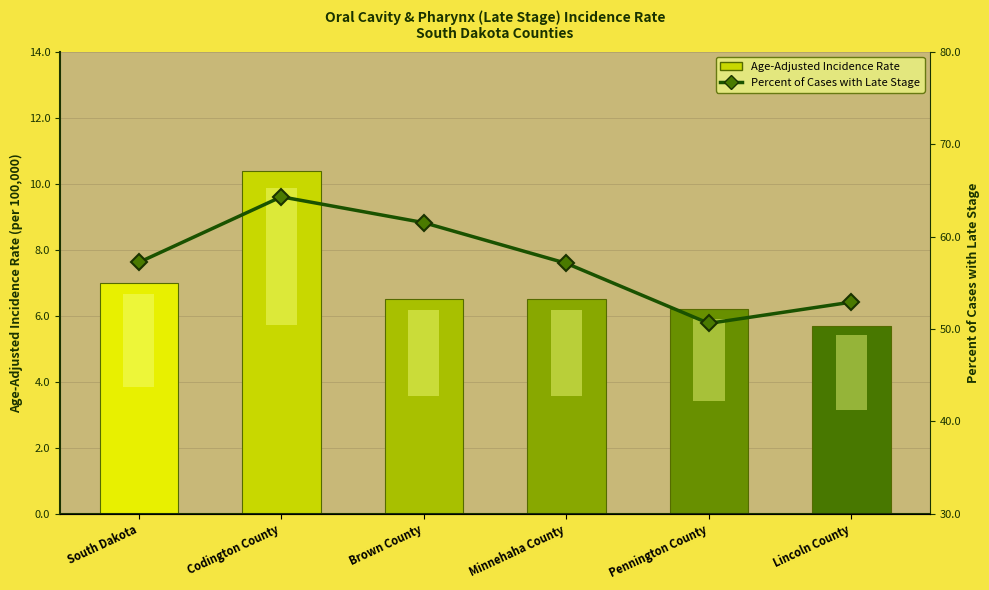

Which category has the highest value in the Percent of Cases with Late Stage series?

Codington County